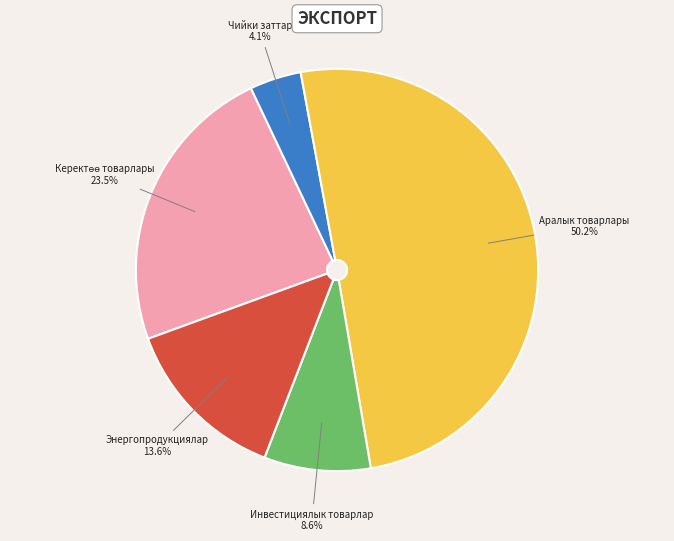

To the nearest percent, what is the difference between the largest and smallest slice percentages?

46%